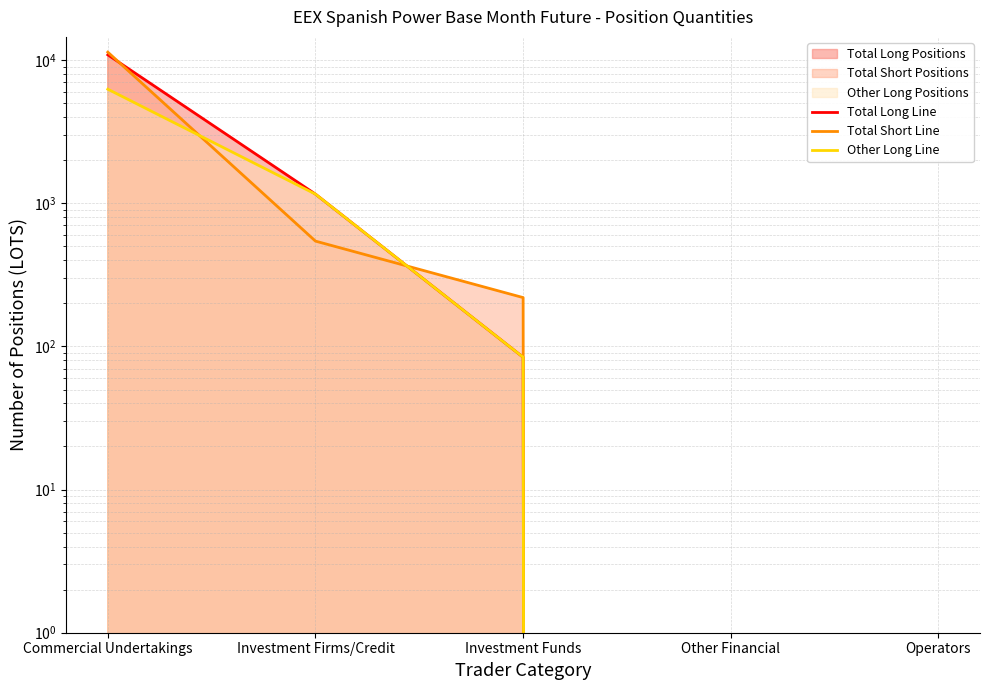

How many values in Total Long Line are above zero?

3